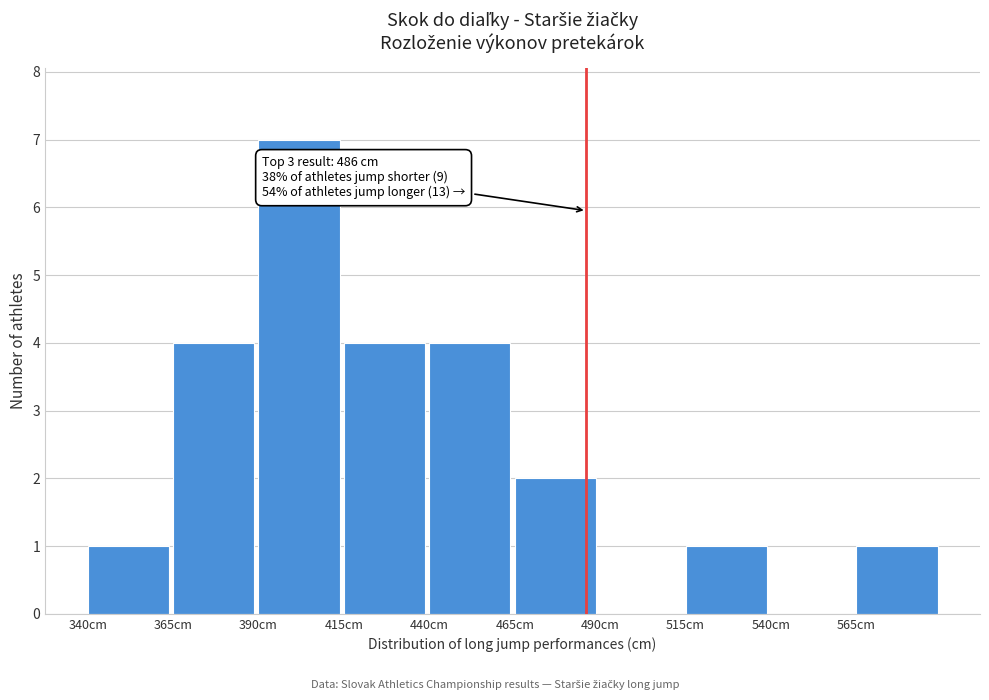

Which range on the x-axis has the tallest bar?

390 to 415